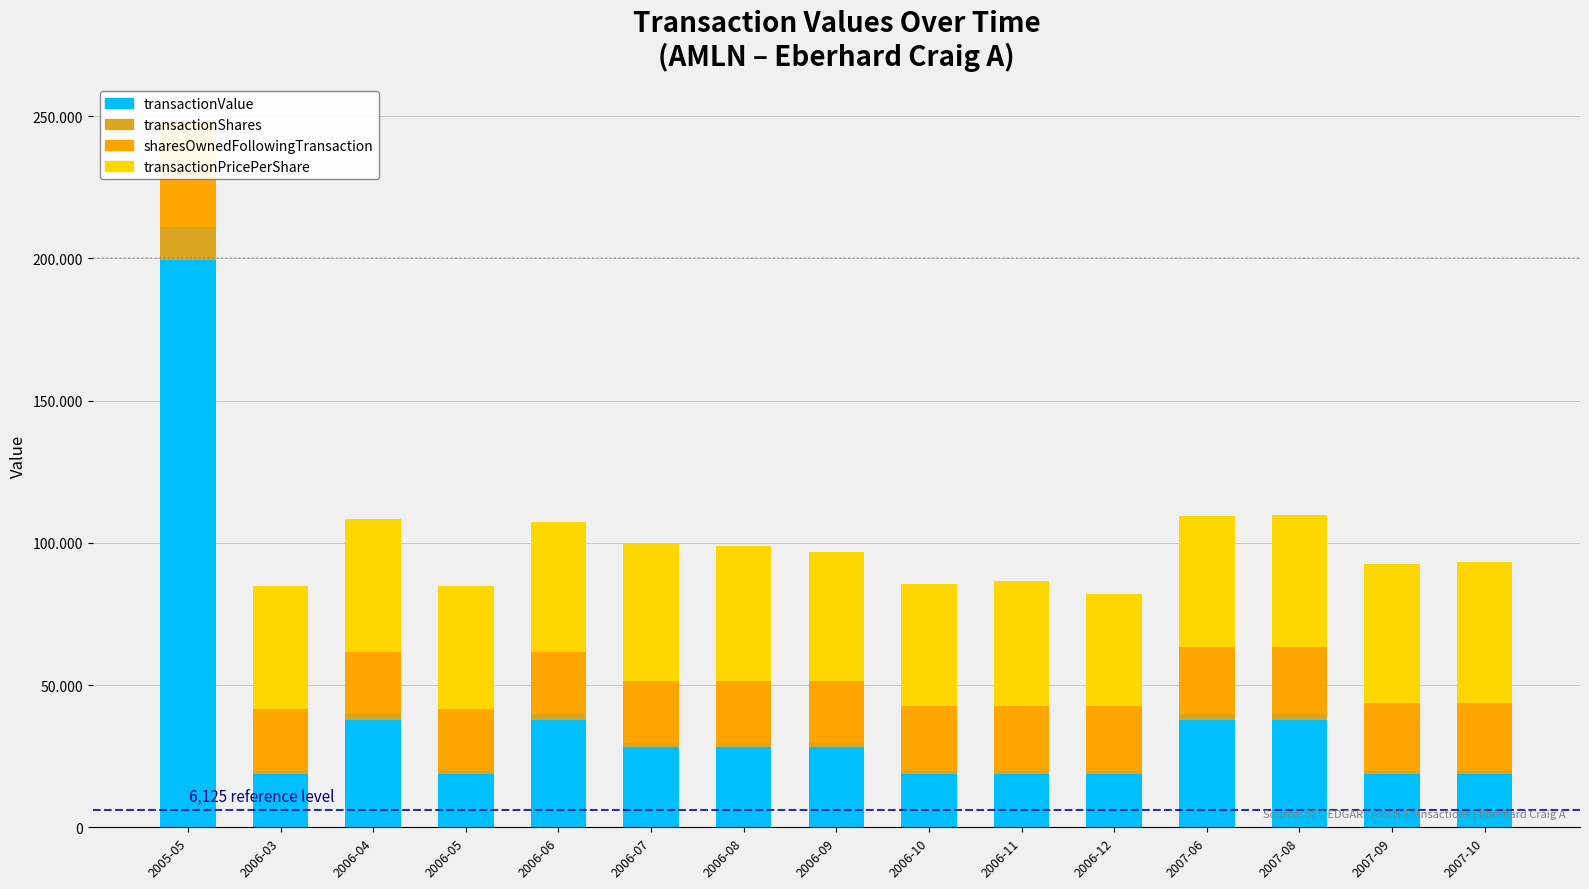

At which category is the sum across all series the highest?

2005-05